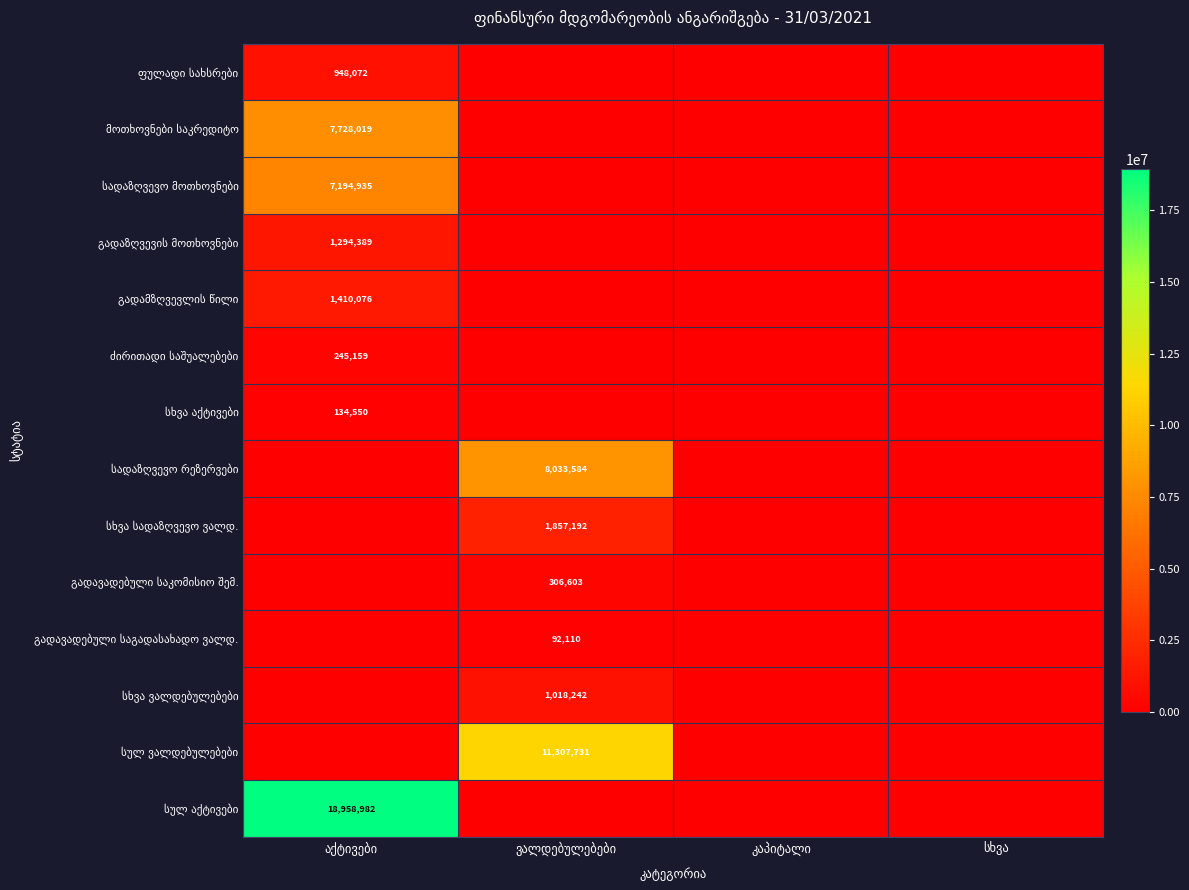

Between აქტივები and ვალდებულებები, which is larger?

აქტივები